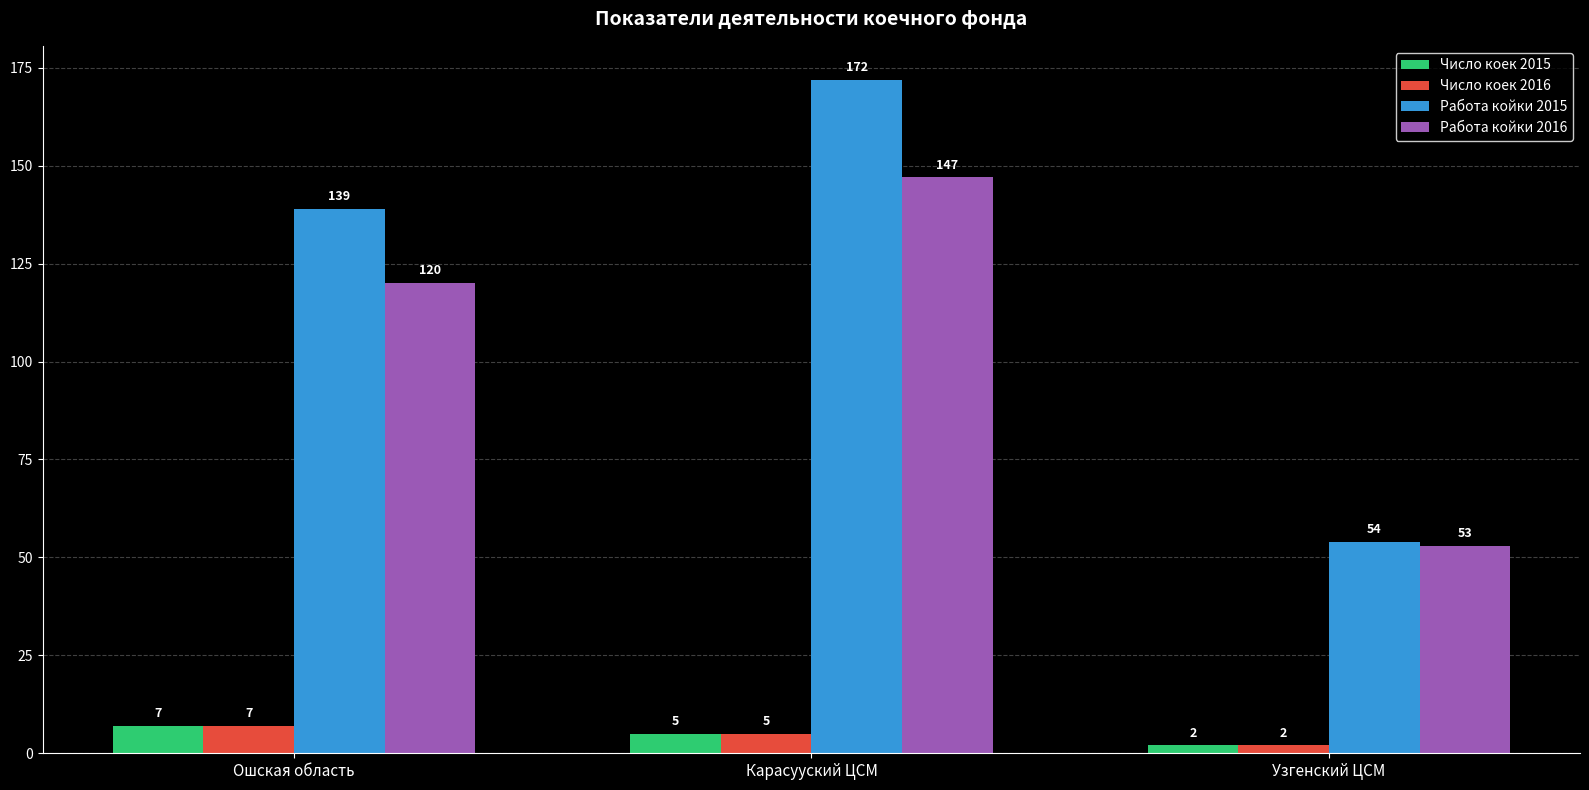

How many bars are there in total?

12